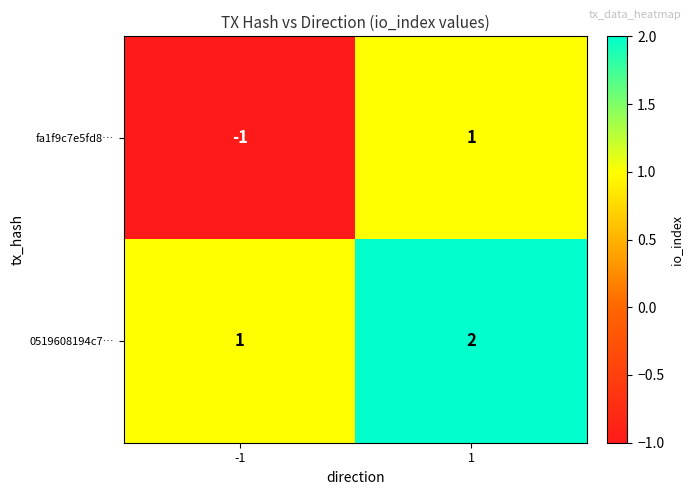

Rank the series by their average value, from lowest to highest.

fa1f9c7e5fd8…, 0519608194c7…